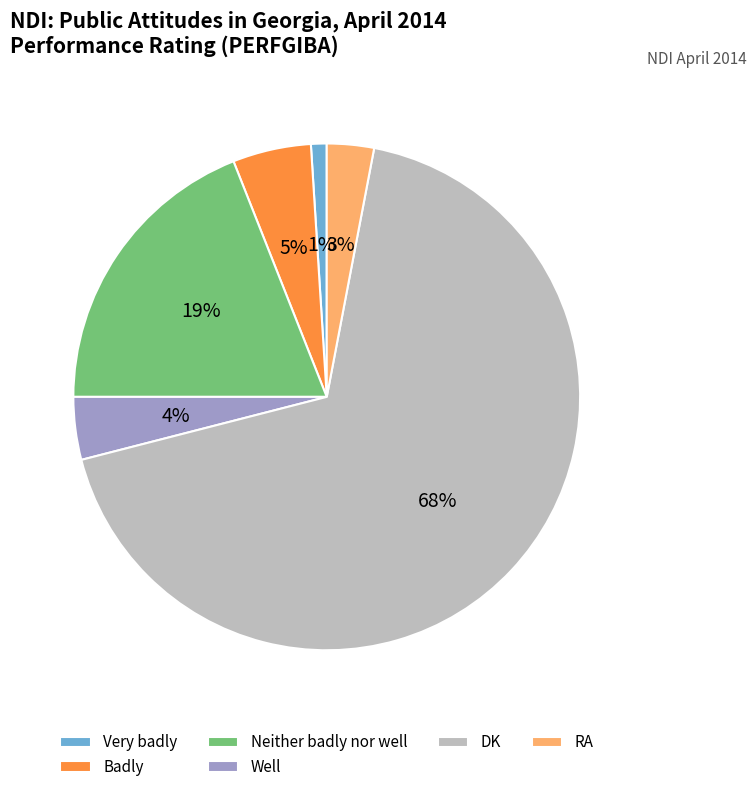

Do Very badly and RA together represent more than half of the pie?

No